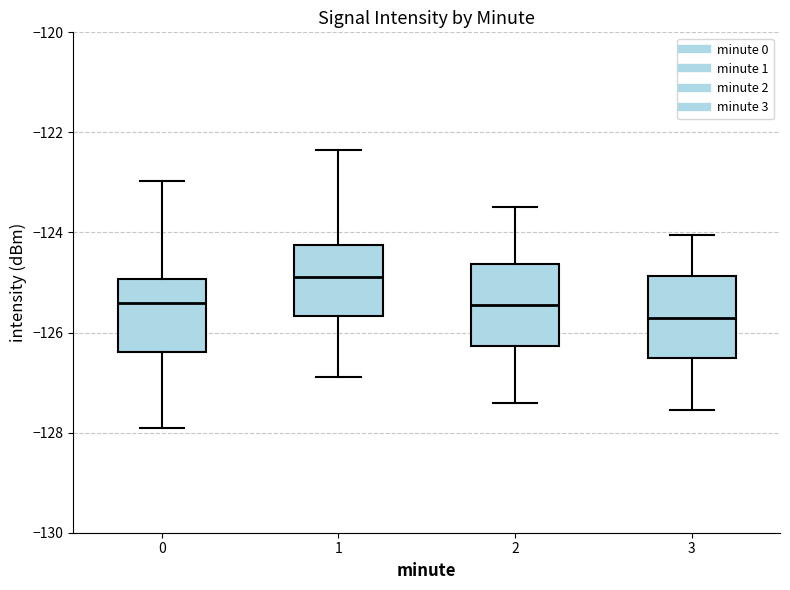

Which box's median line is the highest?

1